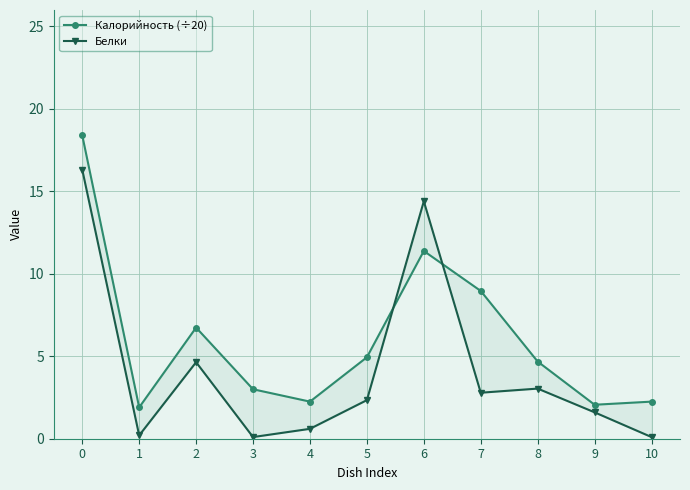

Is the value of Белки at 3 greater than the value of Калорийность (÷20) at 2?

No